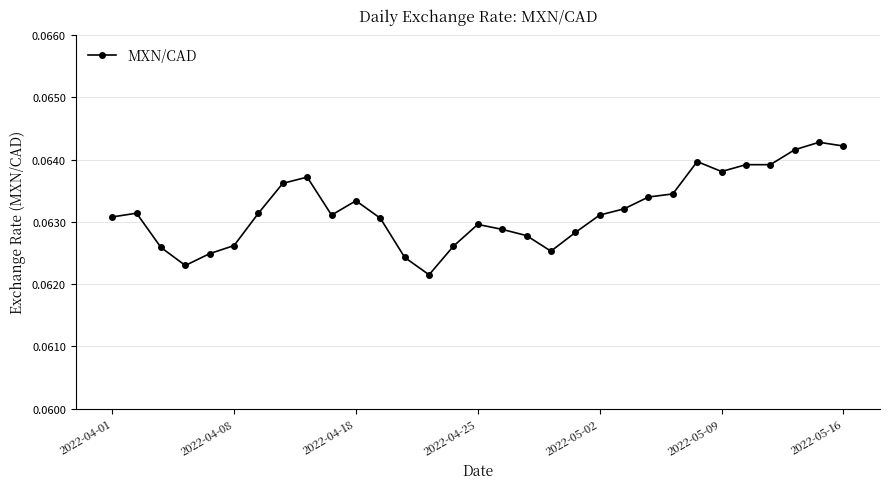

How many values are between 0 and 1?

31